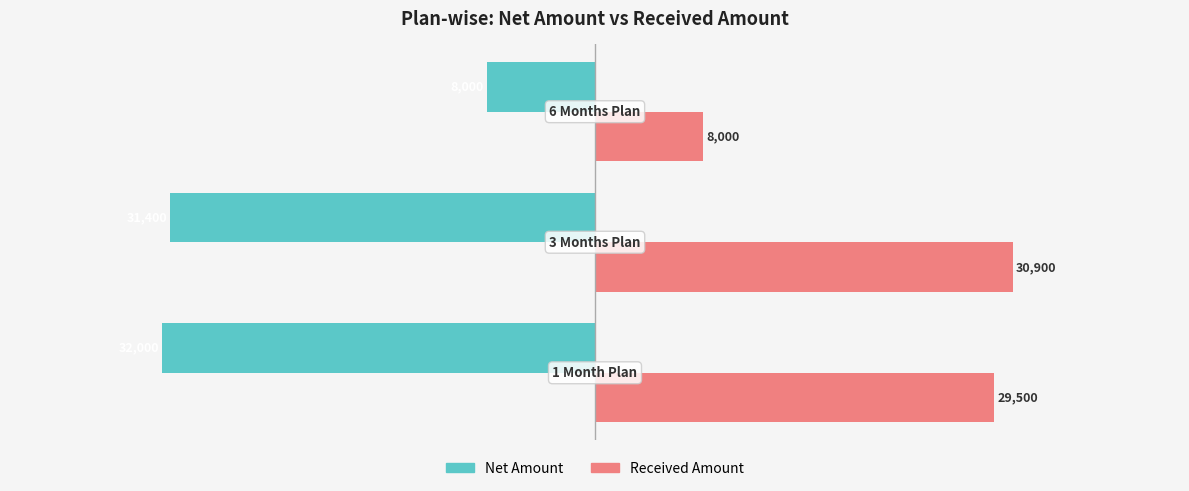

How many values in the Net Amount series exceed -31400?

1